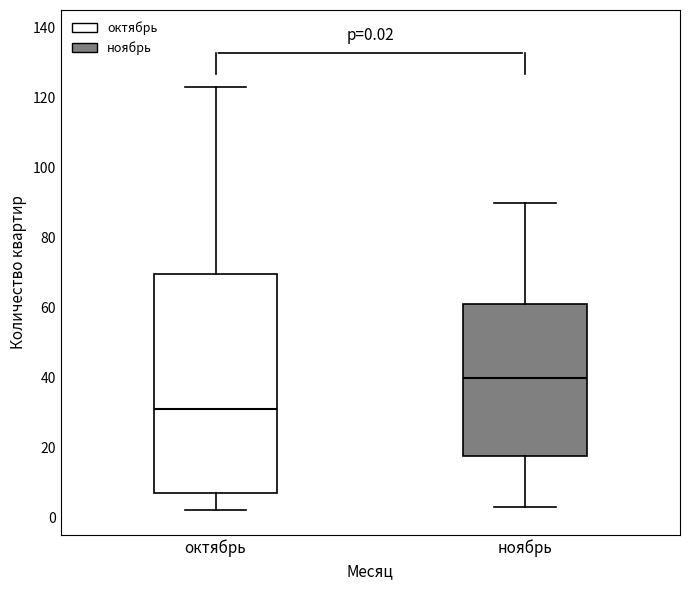

Which box's median line is the lowest?

октябрь